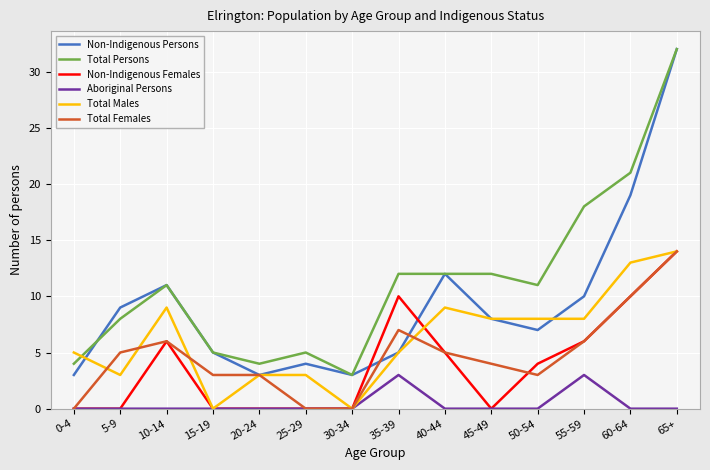

What is the difference between the Total Males values at 50-54 and 35-39?

3